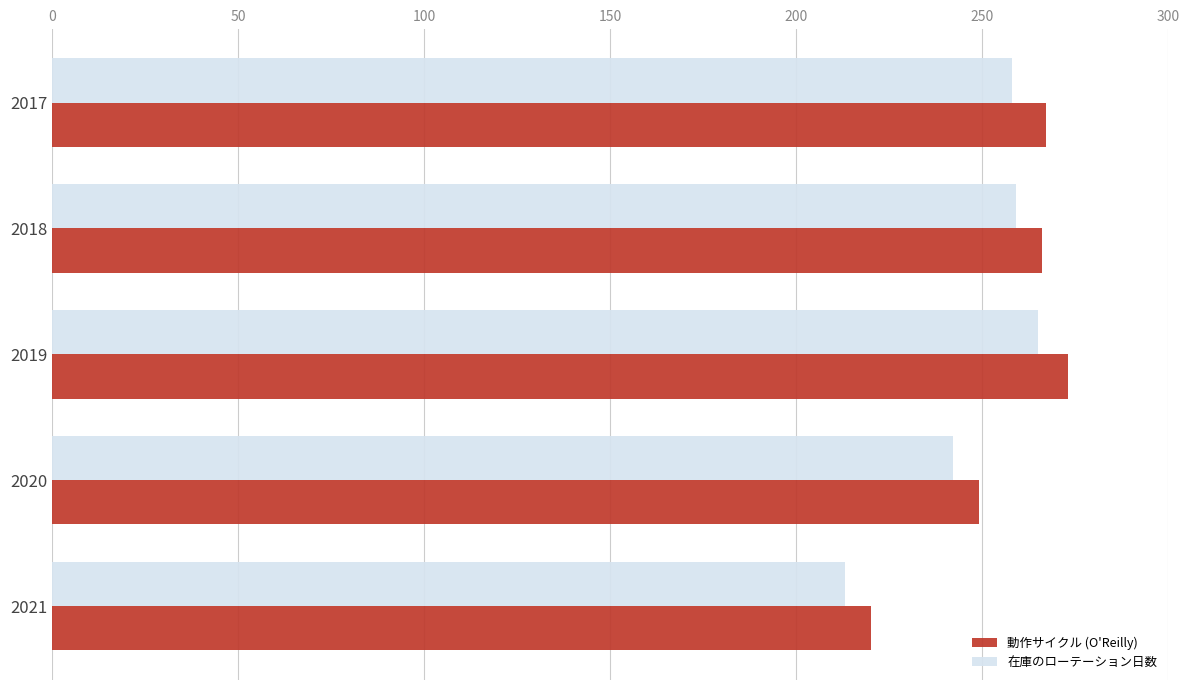

The value of 動作サイクル (O'Reilly) at 2021 is 220. True or false?

True